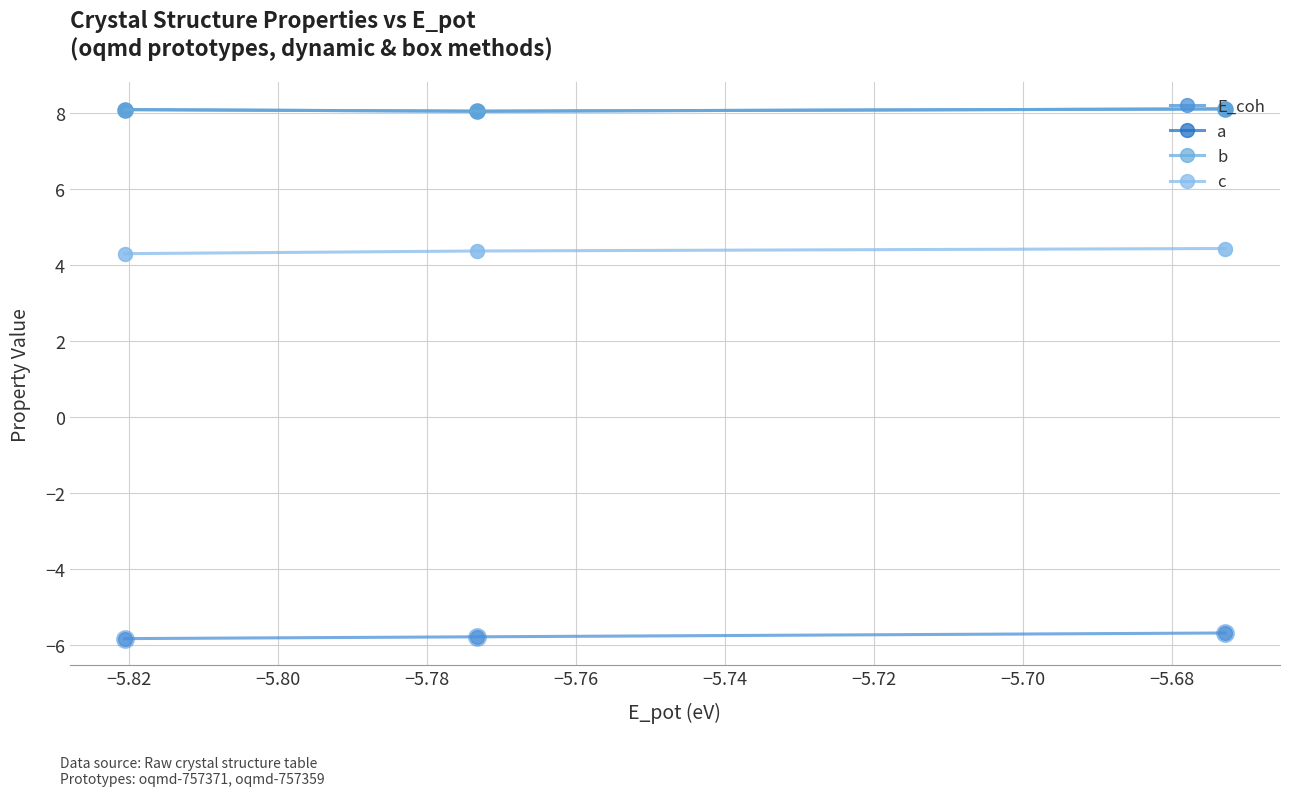

Which series has the largest total across all categories?

a